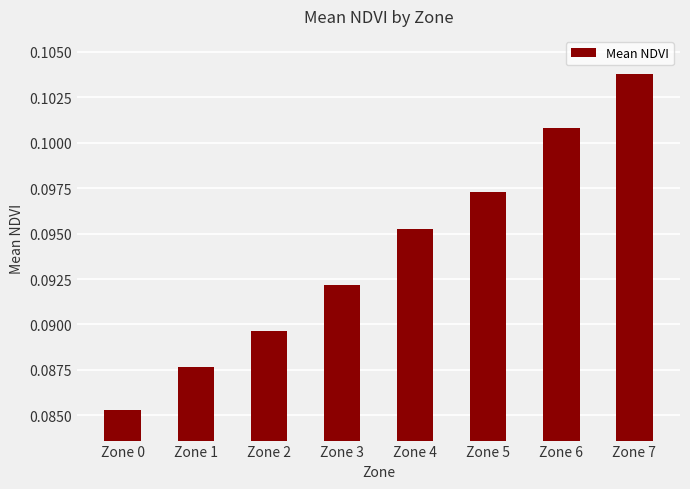

True or false: the data shows 0.0 at Zone 7.

False